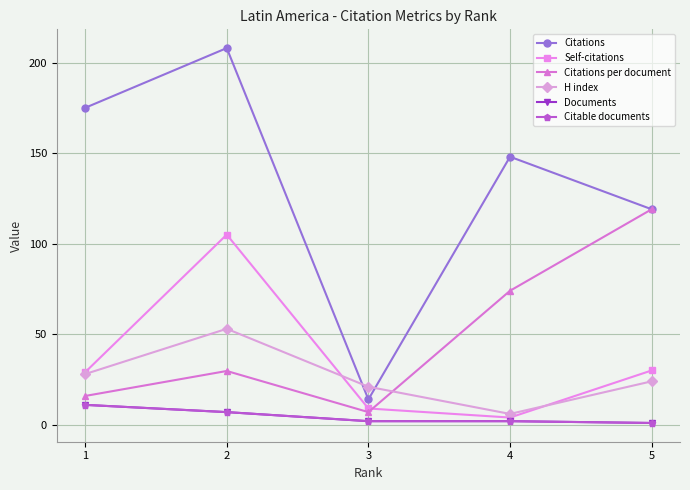

Which series has the largest total across all categories?

Citations